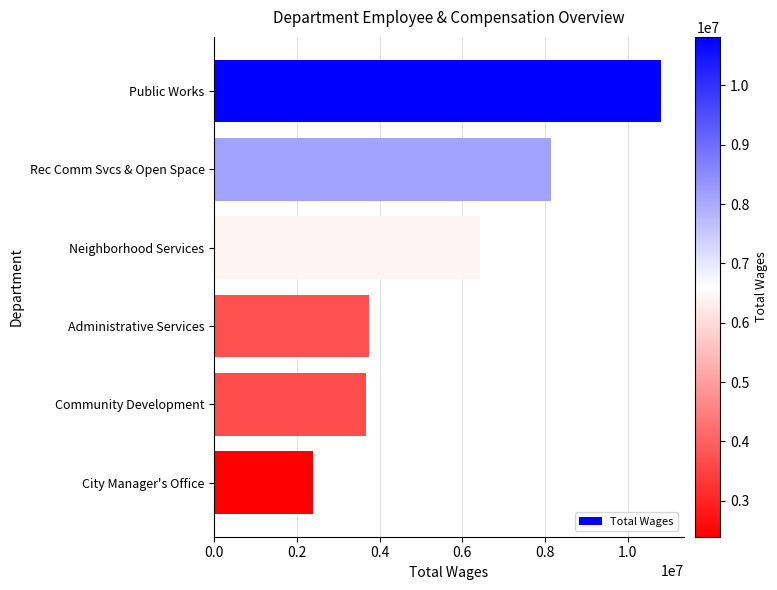

The value at Administrative Services is 3738296. True or false?

True